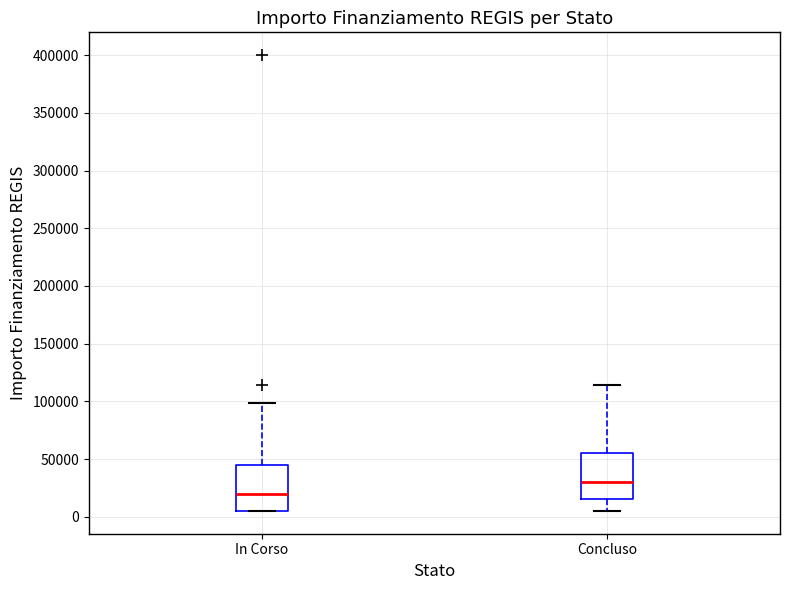

Which box's median line is the highest?

Concluso